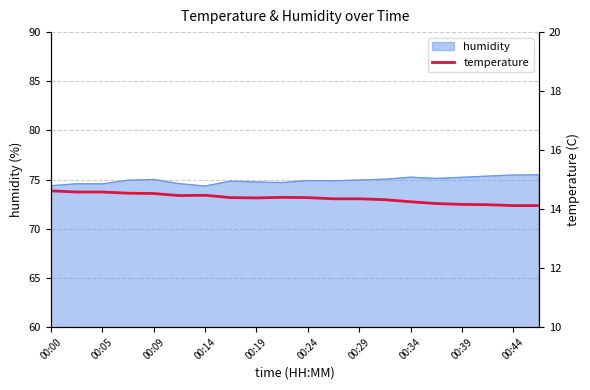

How many data points does each series have?

20